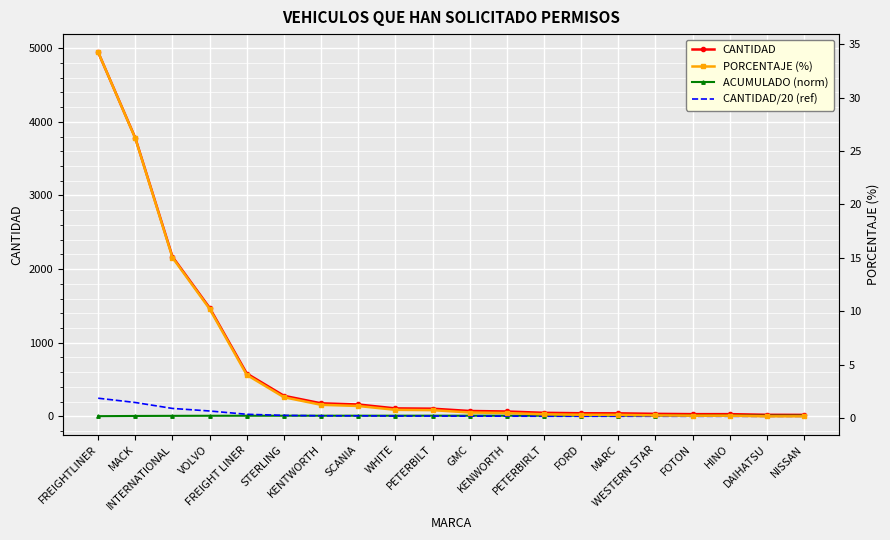

True or false: CANTIDAD/20 (ref) and CANTIDAD cross at least once.

False